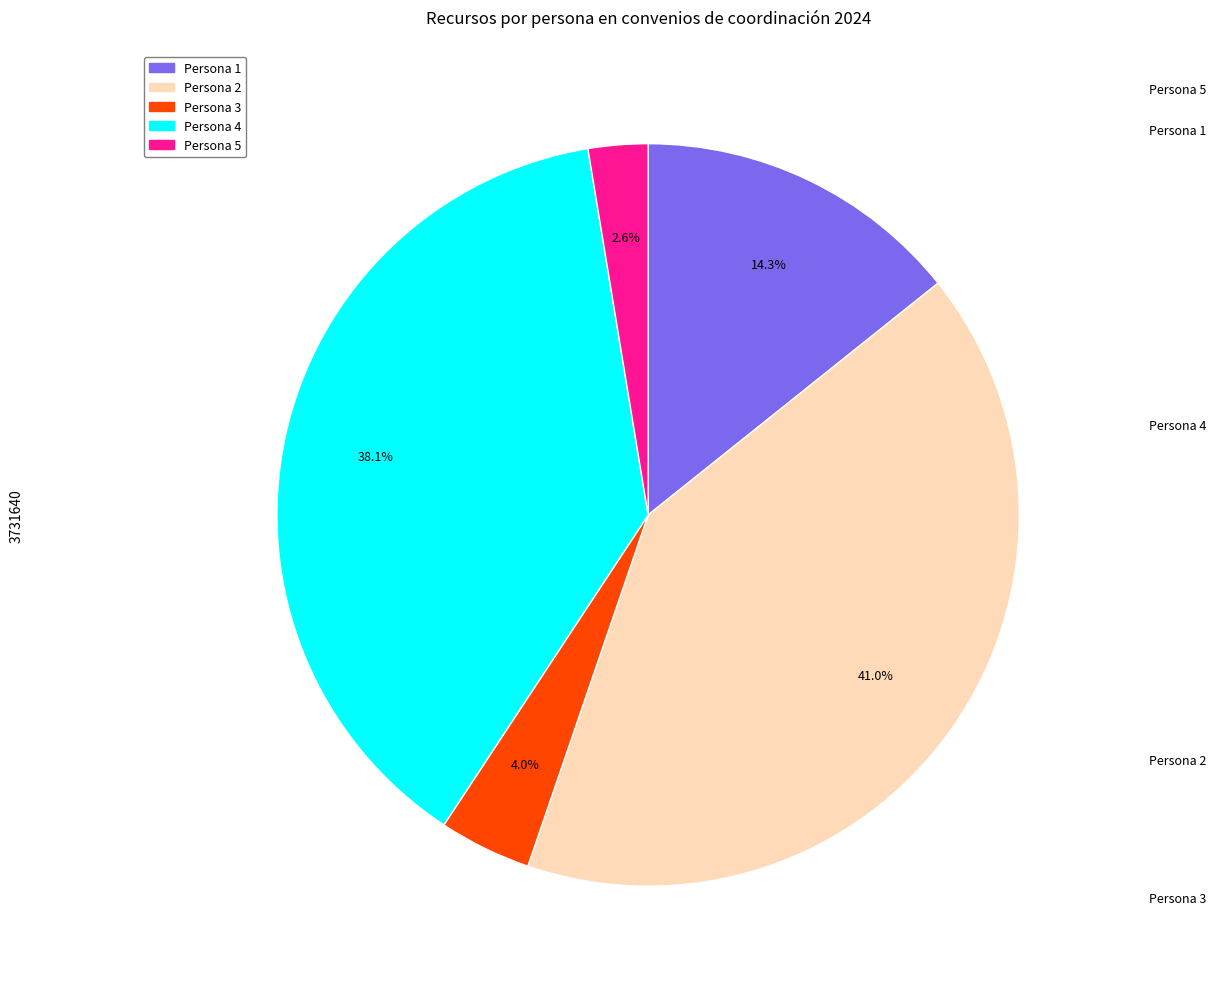

What is the largest slice in the pie chart?

Persona 2